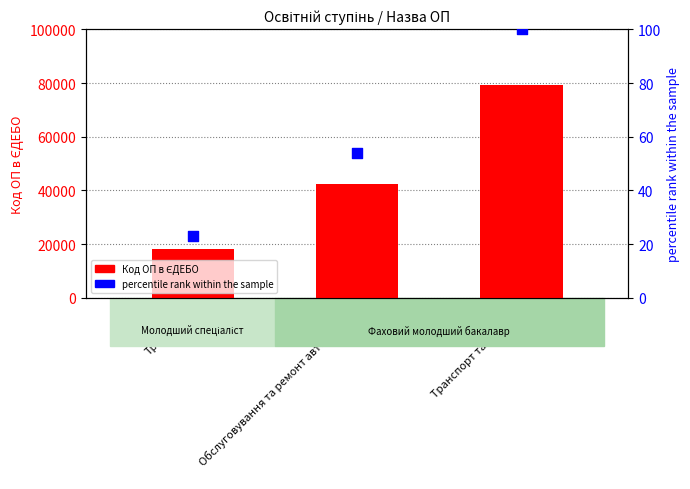

What are all the series names shown in the legend?

Код ОП в ЄДЕБО, percentile rank within the sample